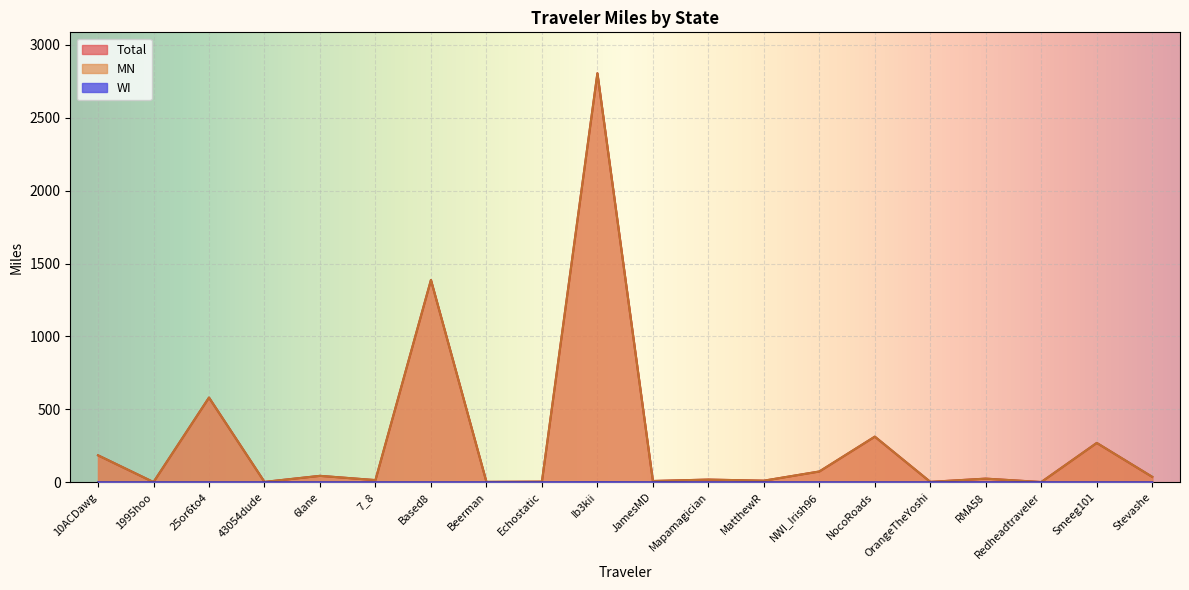

What is the difference between the highest and lowest values at RMA58?

25.2